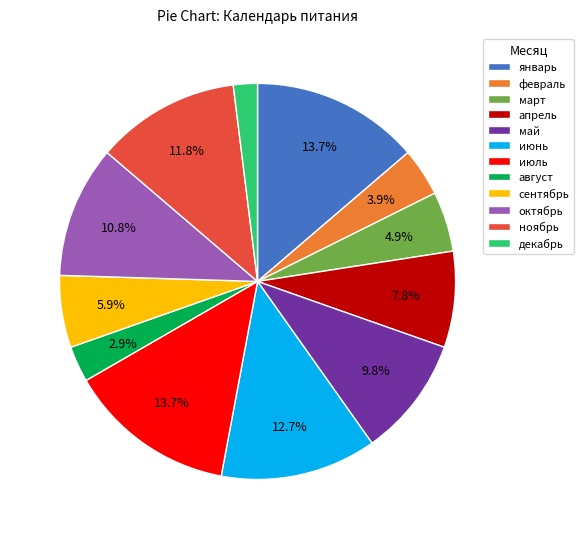

Count the number of slices in the pie.

12